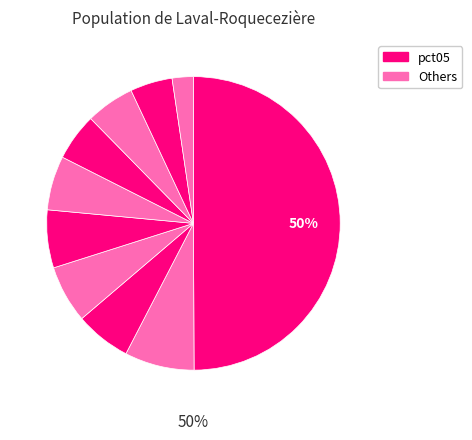

To the nearest percent, what is the difference between the largest and smallest slice percentages?

48%